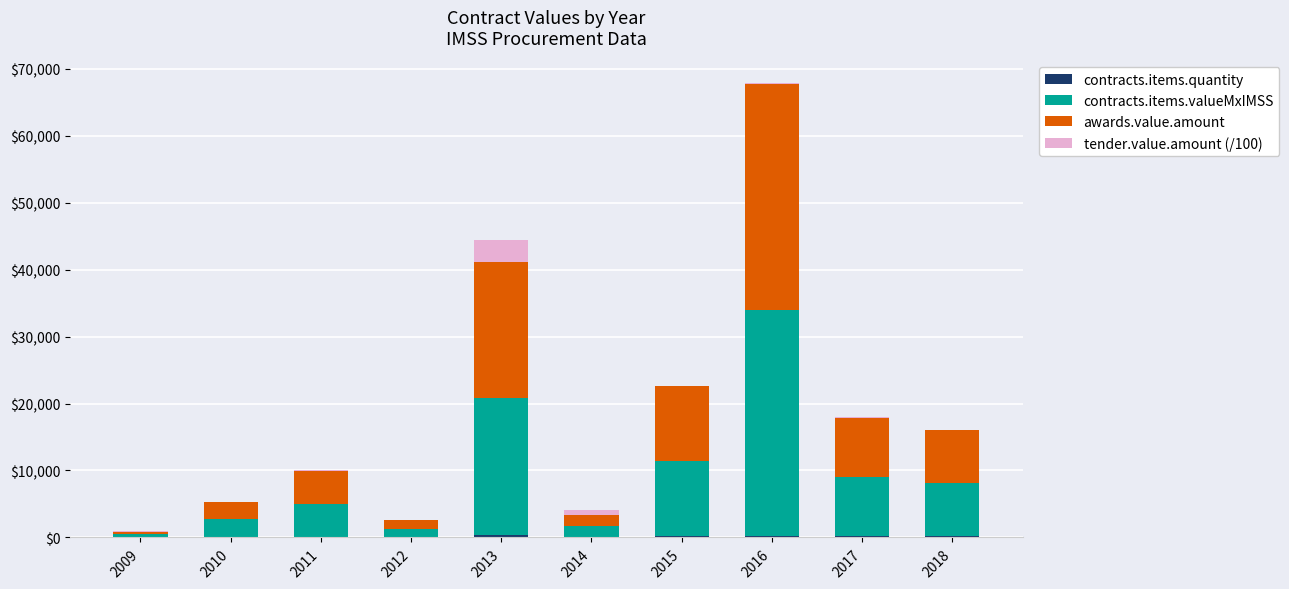

At which category is the sum across all series the highest?

2016